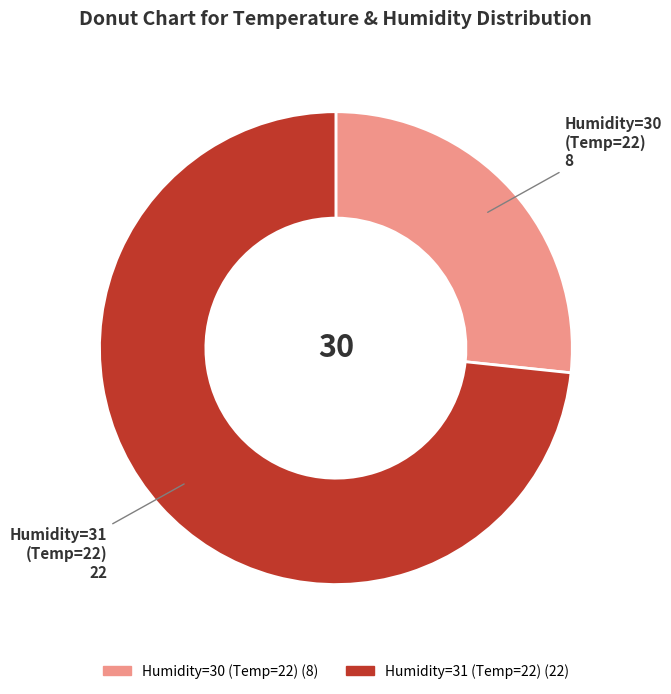

Is there a majority slice in this chart?

Yes